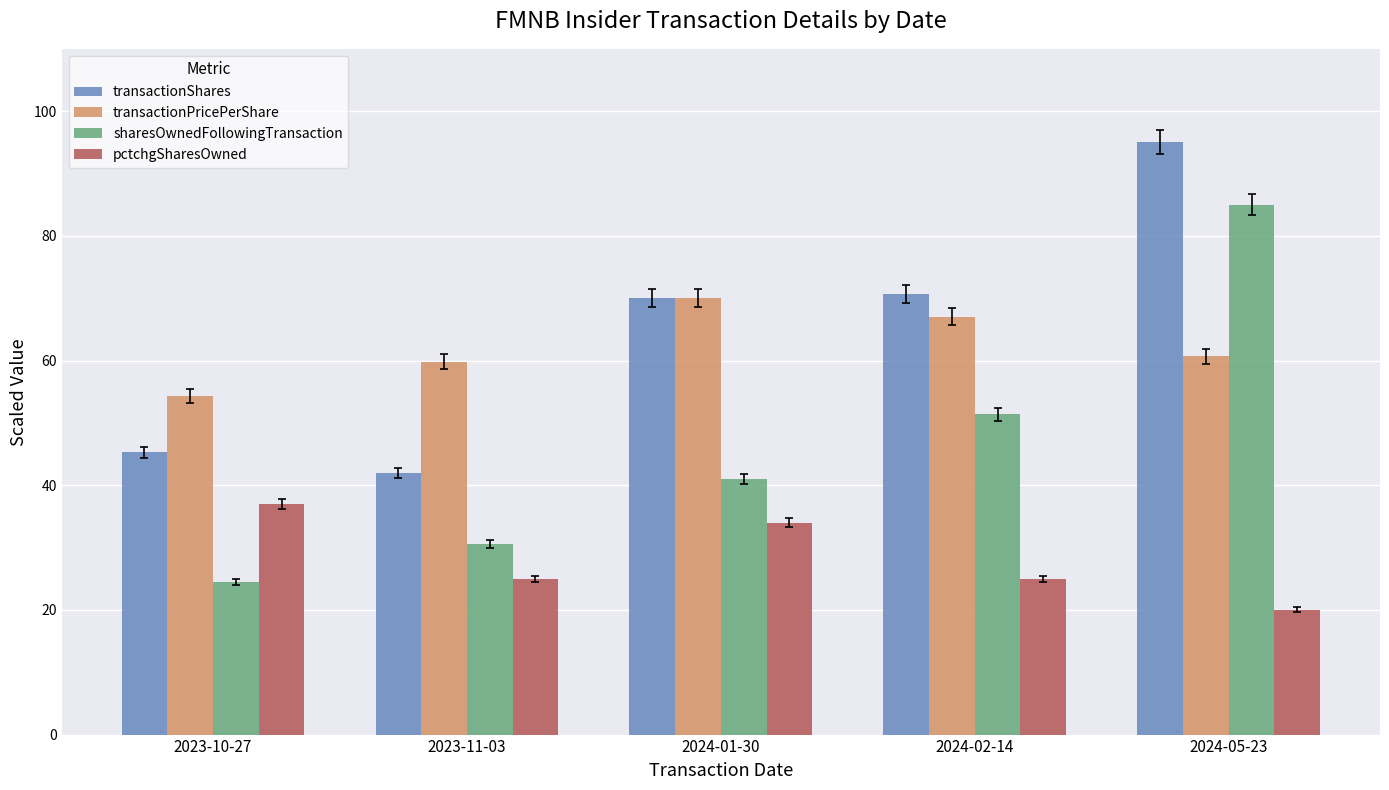

How many groups of bars are there?

5